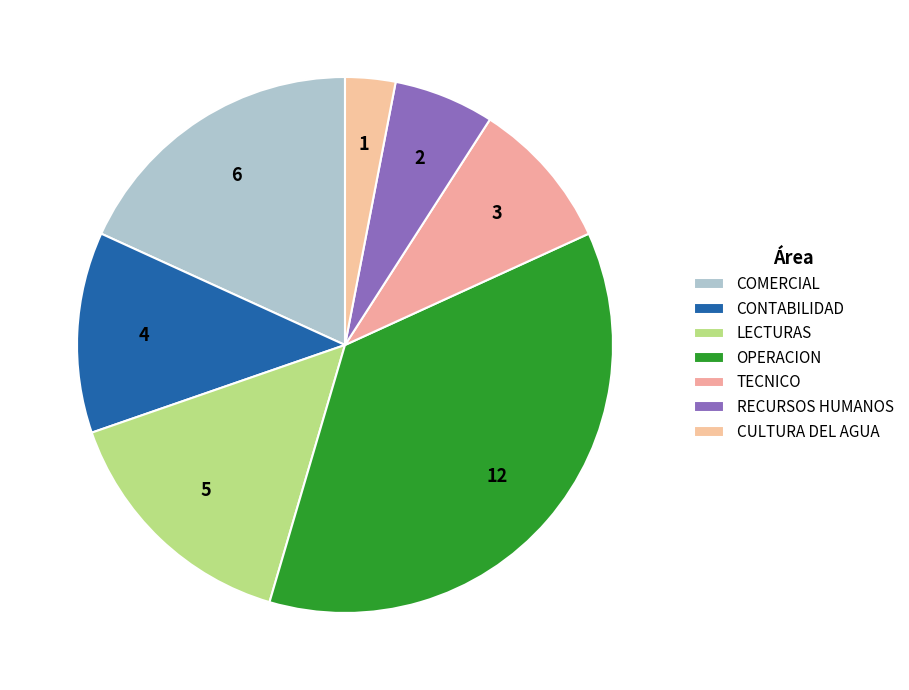

Do CONTABILIDAD and LECTURAS together represent more than half of the pie?

No